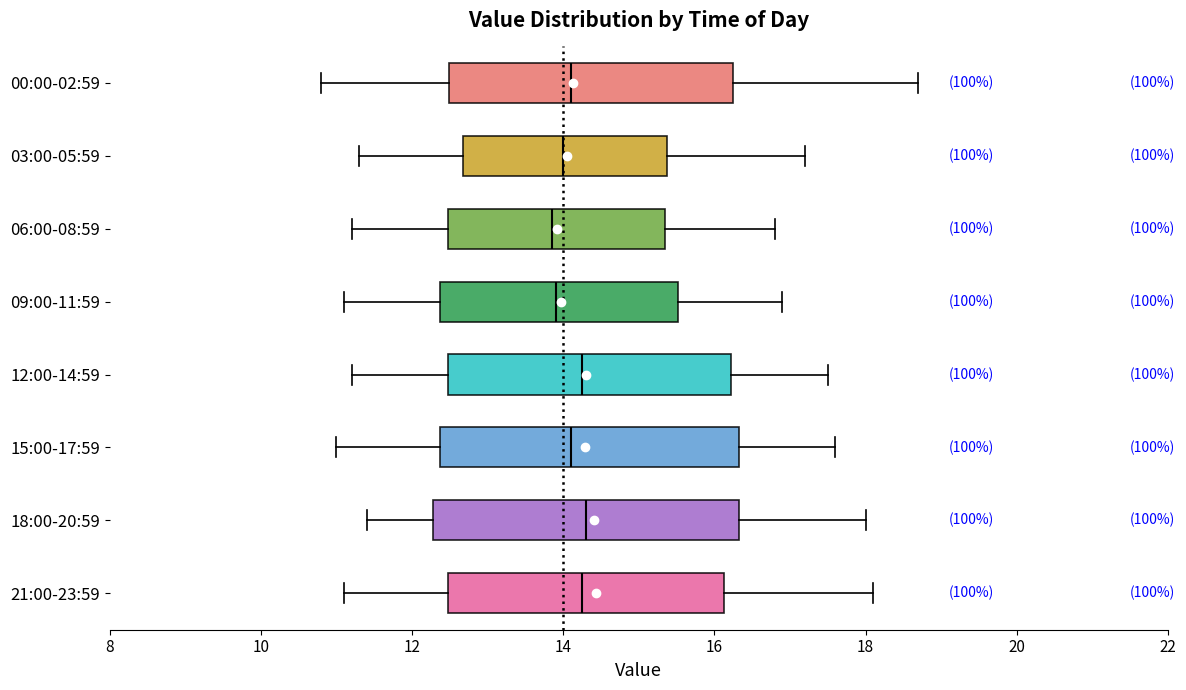

Reading bottom to top, transcribe this box plot: for each box, give where its median line is, the range the box spans, and where its two whiskers end, as read against the x-axis. The values are not printed on the chart, so give them approximately, as read against the axis.

21:00-23:59: median 14.2, box 12.4 to 16.2, whiskers 11.2 to 18.2
18:00-20:59: median 14.4, box 12.2 to 16.4, whiskers 11.4 to 18.0
15:00-17:59: median 14.2, box 12.4 to 16.4, whiskers 11.0 to 17.6
12:00-14:59: median 14.2, box 12.4 to 16.2, whiskers 11.2 to 17.6
09:00-11:59: median 14.0, box 12.4 to 15.6, whiskers 11.2 to 17.0
06:00-08:59: median 13.8, box 12.4 to 15.4, whiskers 11.2 to 16.8
03:00-05:59: median 14.0, box 12.6 to 15.4, whiskers 11.4 to 17.2
00:00-02:59: median 14.2, box 12.4 to 16.2, whiskers 10.8 to 18.8